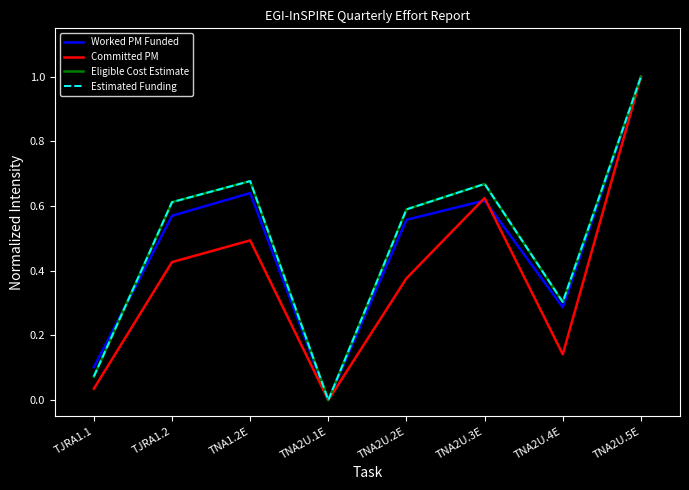

Does the chart display data point markers on the line(s)?

No